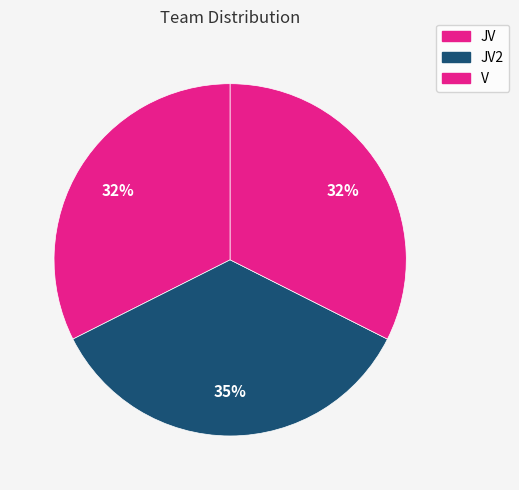

To the nearest percent, what is the average slice percentage?

33%